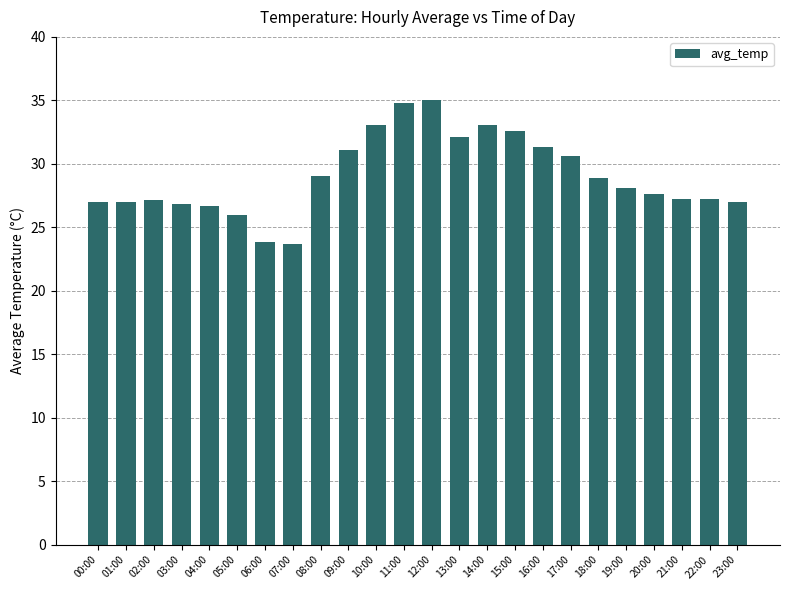

What position from the left is 13:00?

14